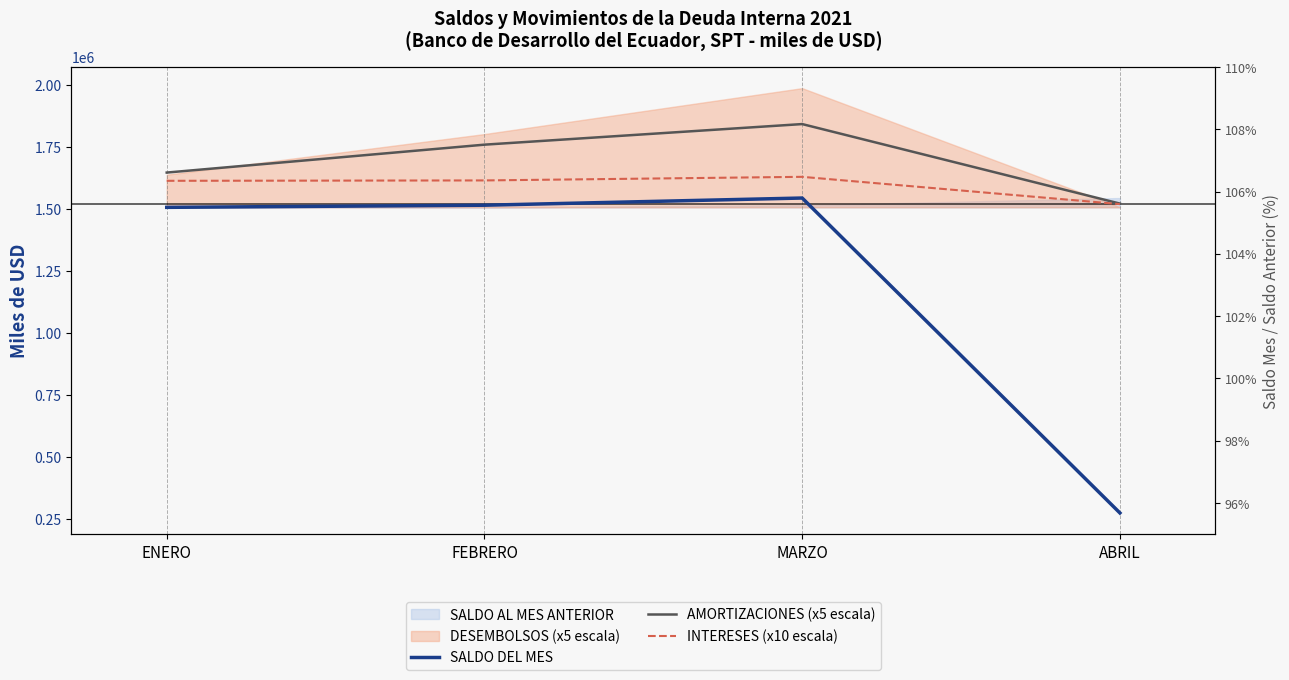

At how many categories does at least one series exceed 1581525?

3